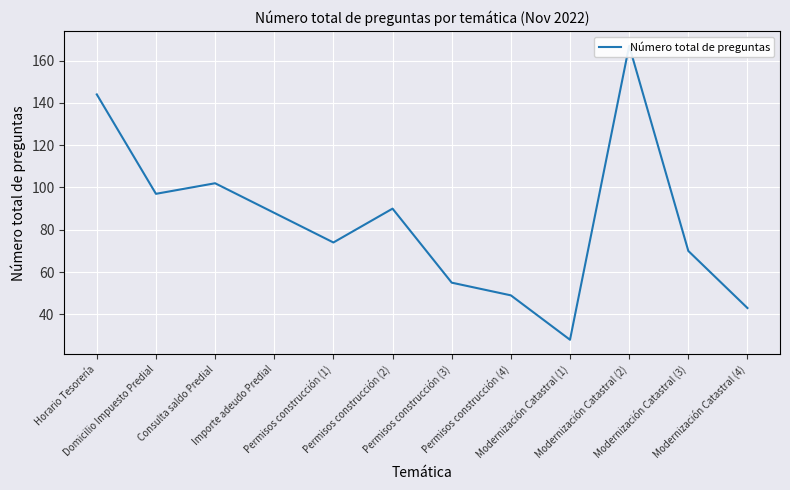

What is the difference between the maximum and minimum values?

139